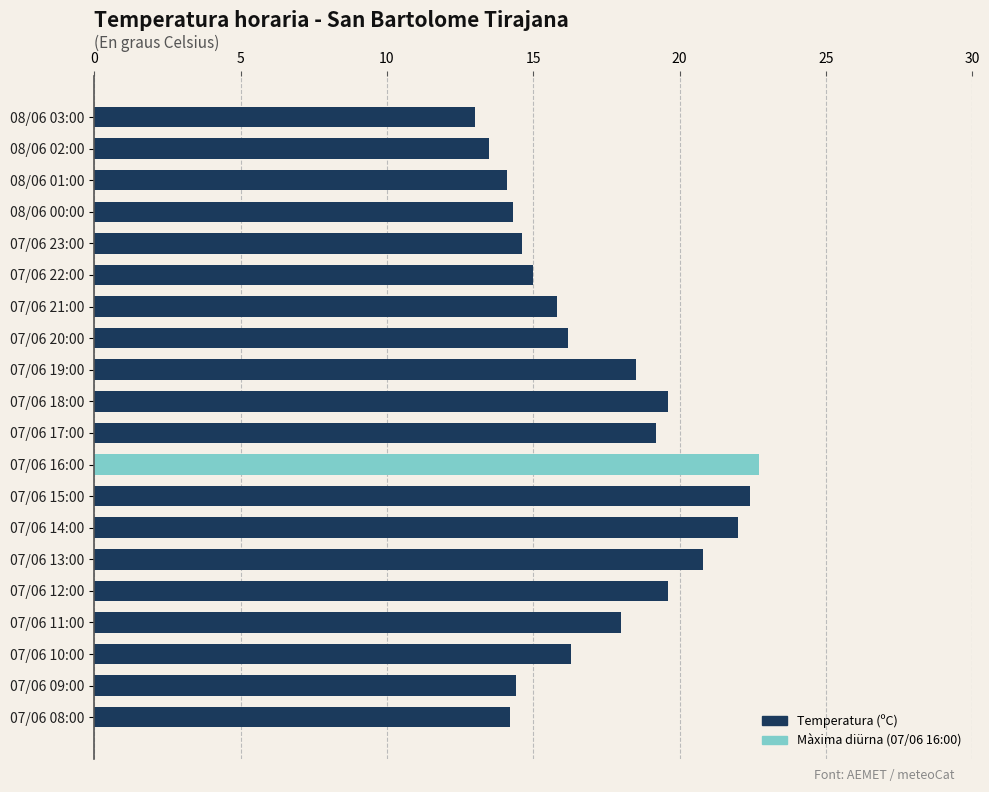

Between 08/06 02:00 and 07/06 11:00, which is larger?

07/06 11:00